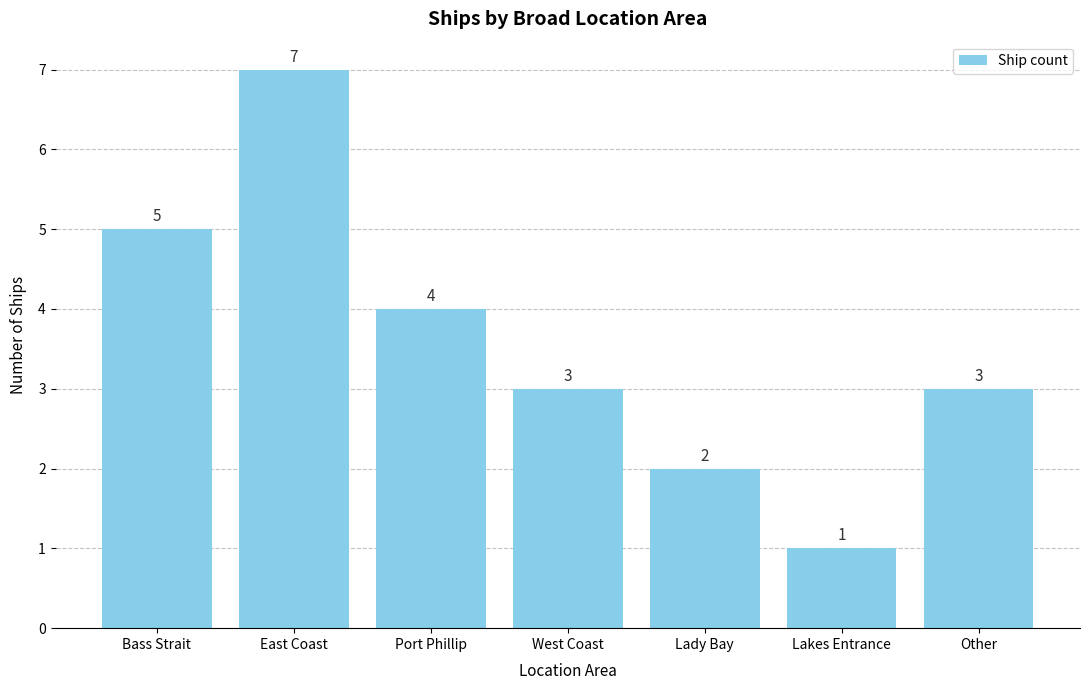

Which has a higher value, Lady Bay or Bass Strait?

Bass Strait